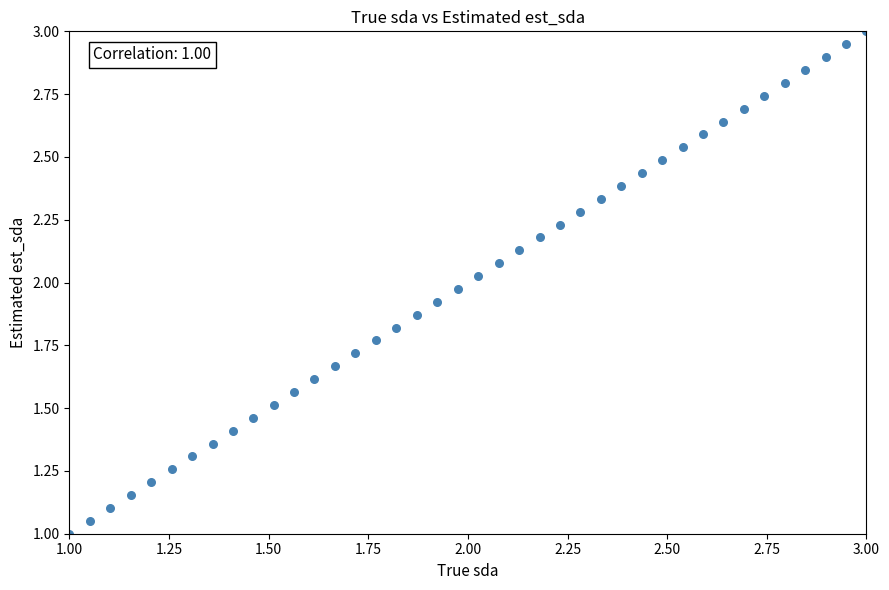

How many data points are displayed?

40